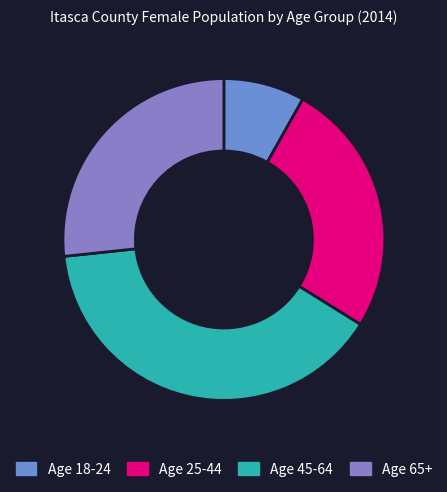

Is there a majority slice in this chart?

No